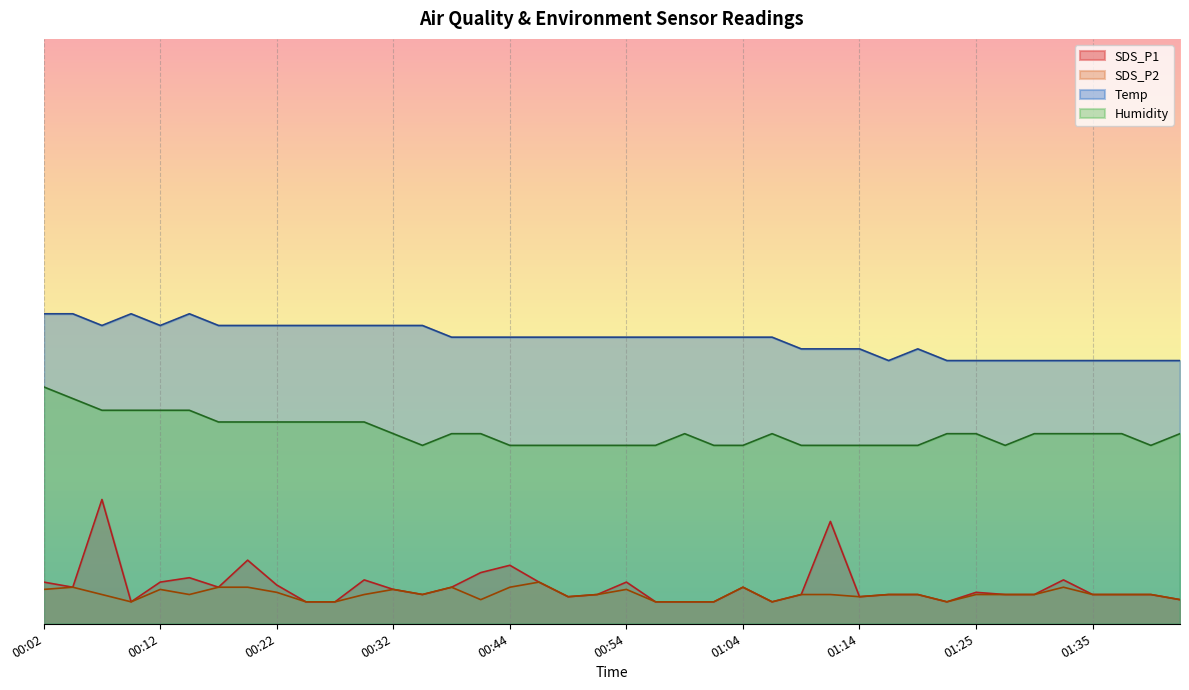

At which category is the sum across all series the highest?

00:07